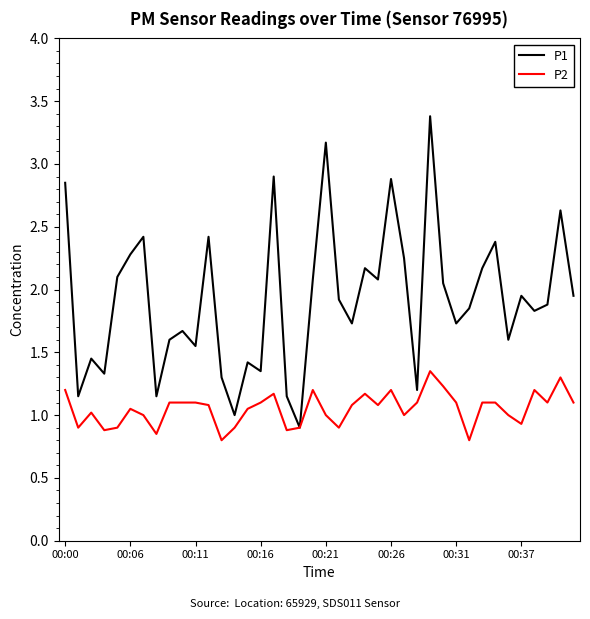

Which series has the largest total across all categories?

P1